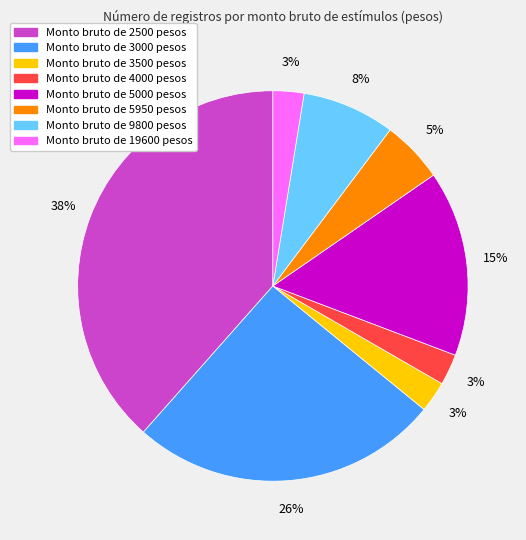

Is there any slice that represents more than half of the pie?

No